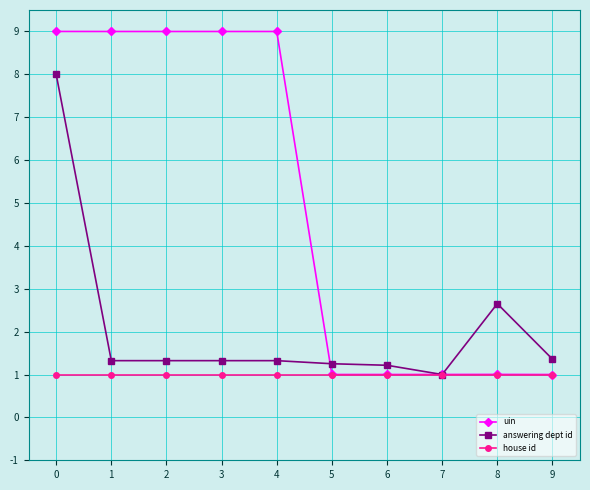

Rank the series by their maximum value, from lowest to highest.

house id, answering dept id, uin